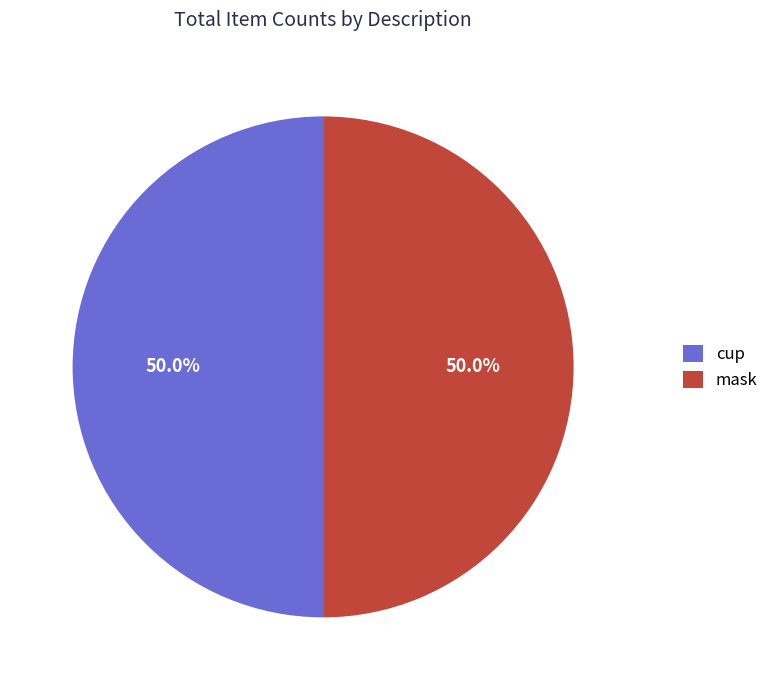

What portion of the pie excludes cup?

50.0%